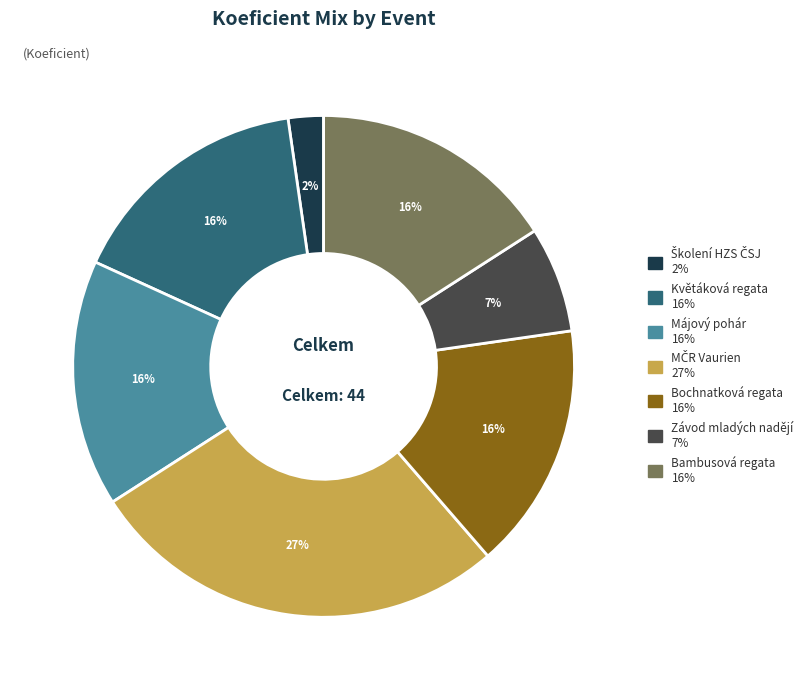

To the nearest percent, what is the difference between the largest and smallest slice percentages?

25%